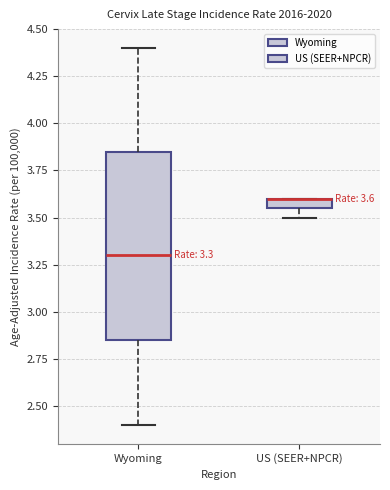

Which box is the tallest, from its lower edge to its upper edge?

Wyoming